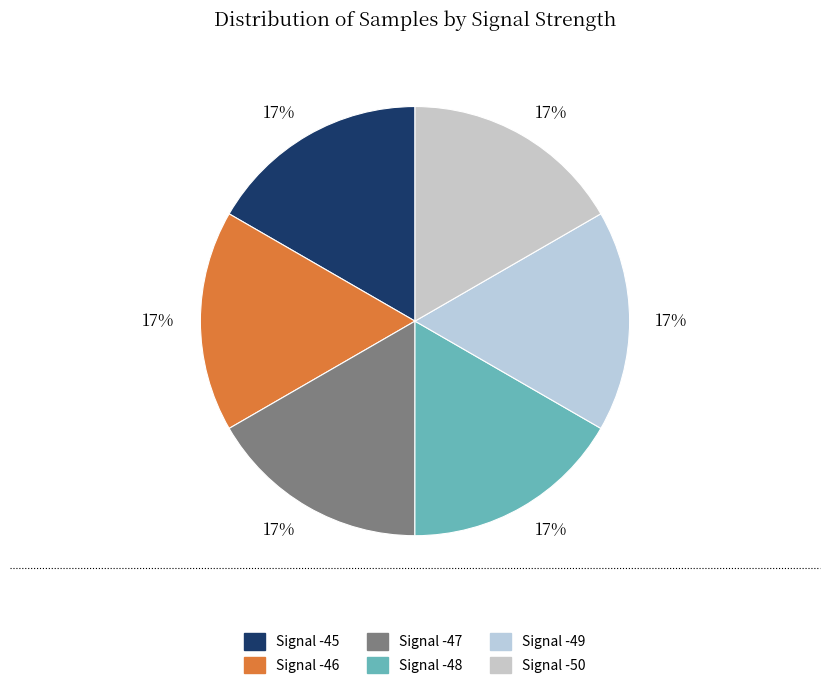

How many slices are in this pie chart?

6